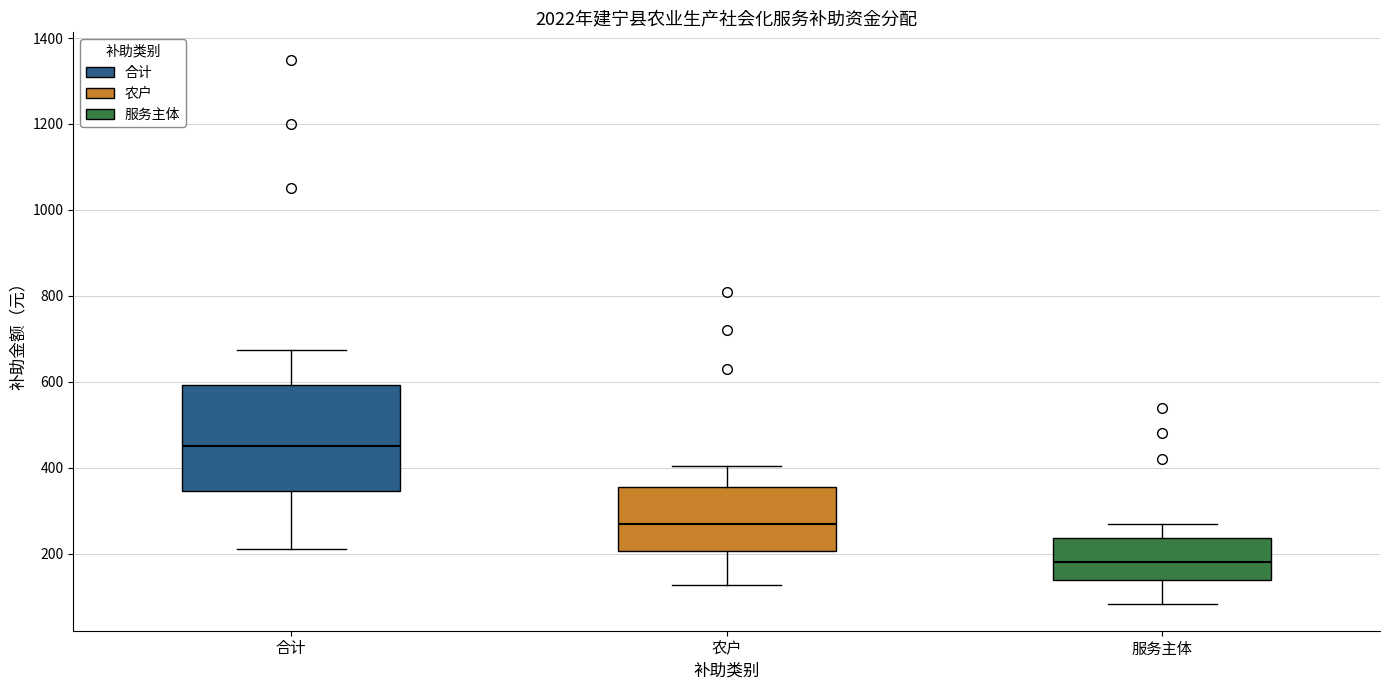

Reading left to right, read every box against the y-axis: the position of its median line, the range the box covers, and the ends of its whiskers. The values are not printed on the chart, so give them approximately, as read against the axis.

合计: median 460, box 340 to 600, whiskers 220 to 680
农户: median 280, box 200 to 360, whiskers 120 to 400
服务主体: median 180, box 140 to 240, whiskers 80 to 280